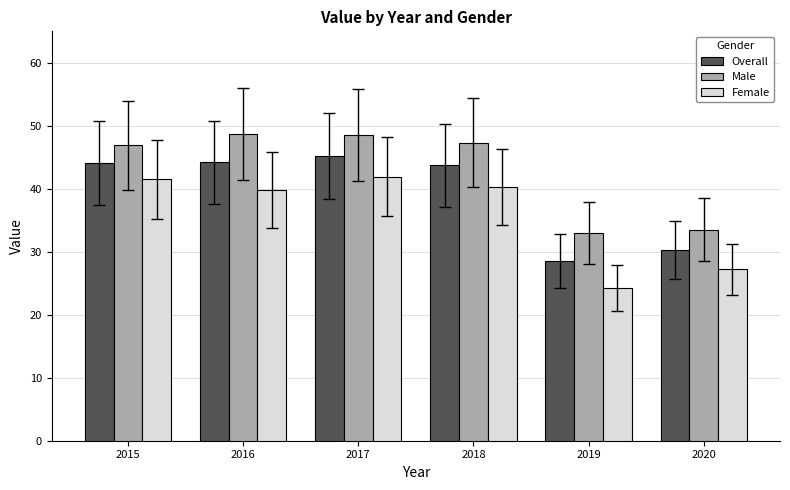

At which label is Overall closest to 36?

2020